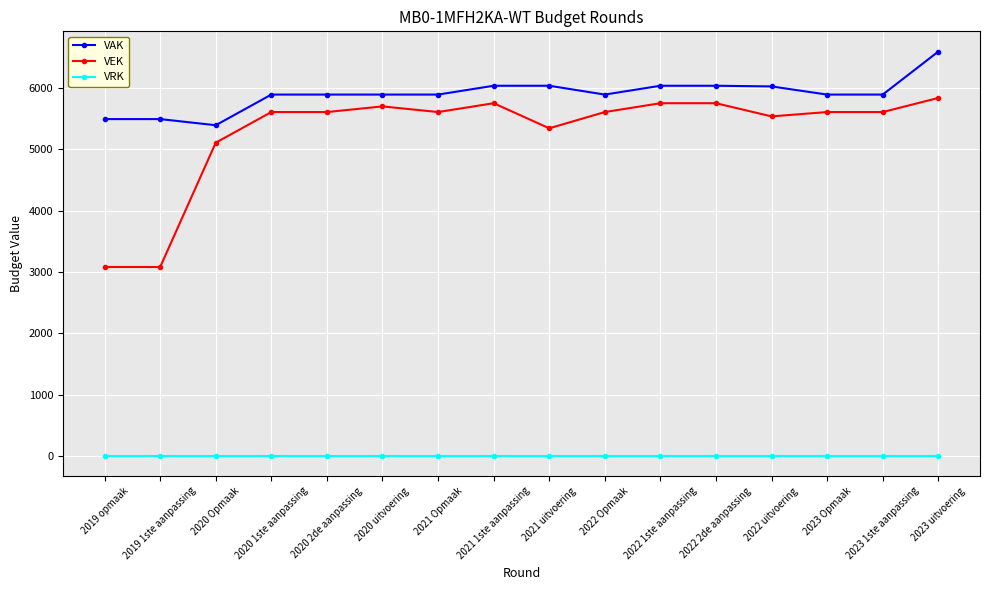

Count the number of data series in this chart.

3